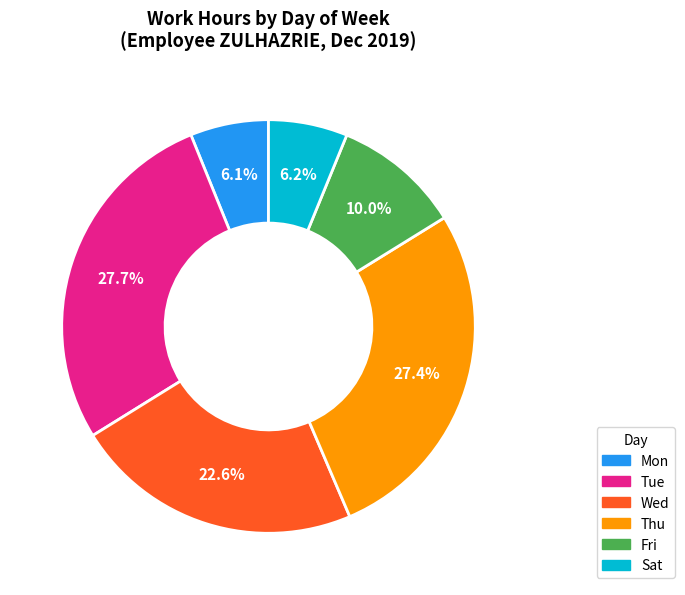

To the nearest percent, what is the combined percentage of Fri and Sat?

16%